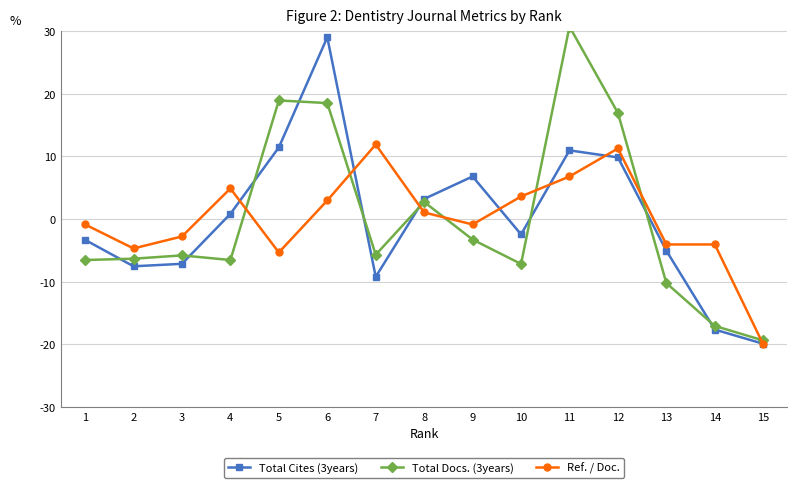

Which label corresponds to the largest value in the chart?

11